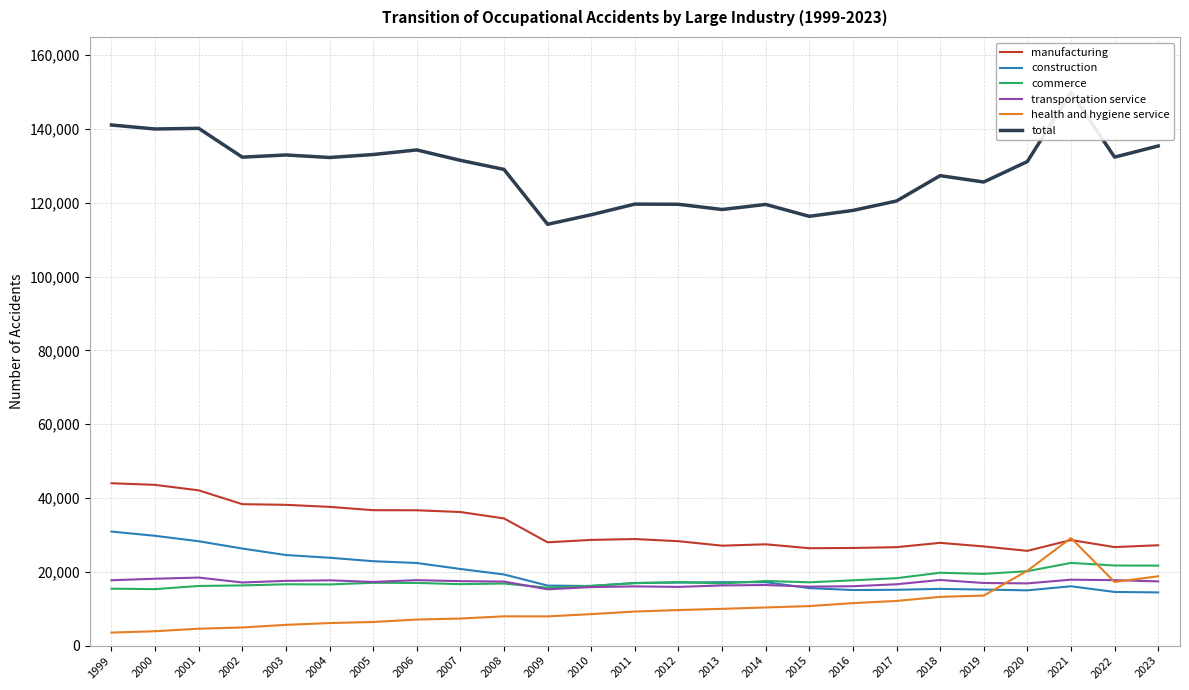

What is the total value across all series at 2008?

224877